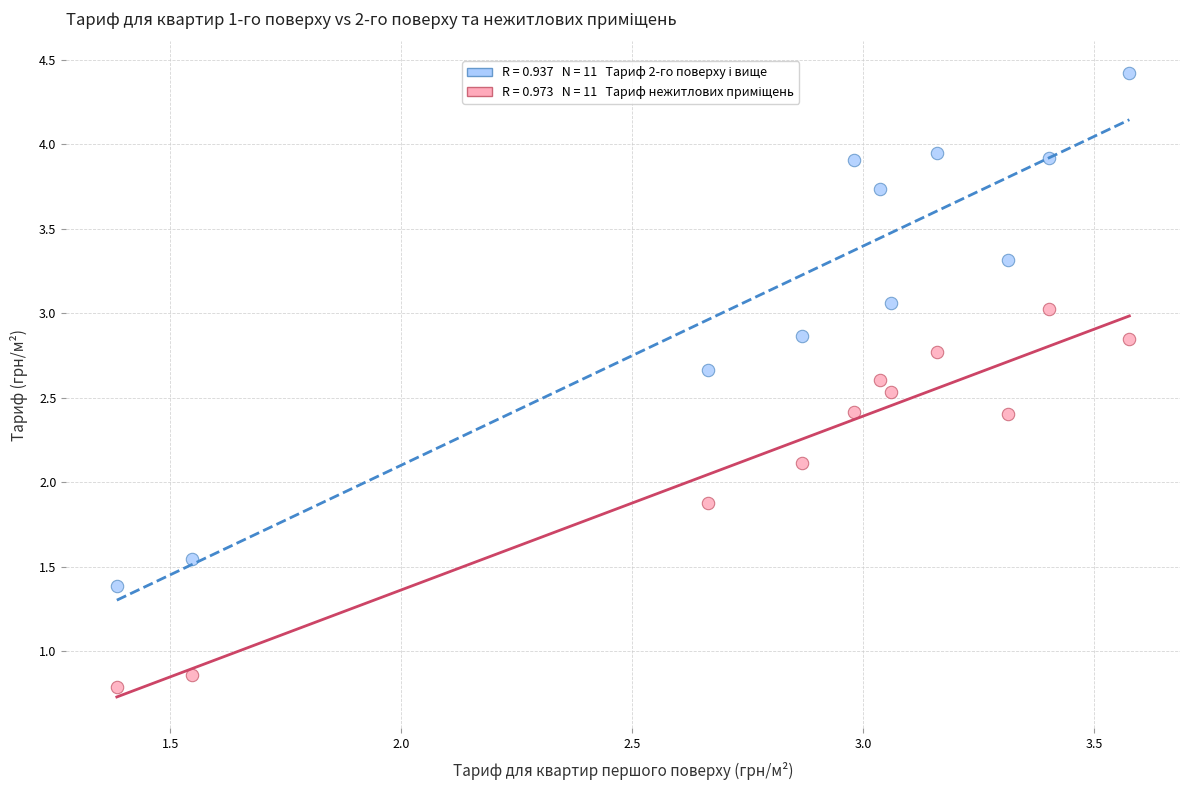

Across all data points, what is the range of Y values (max minus min)?

3.6